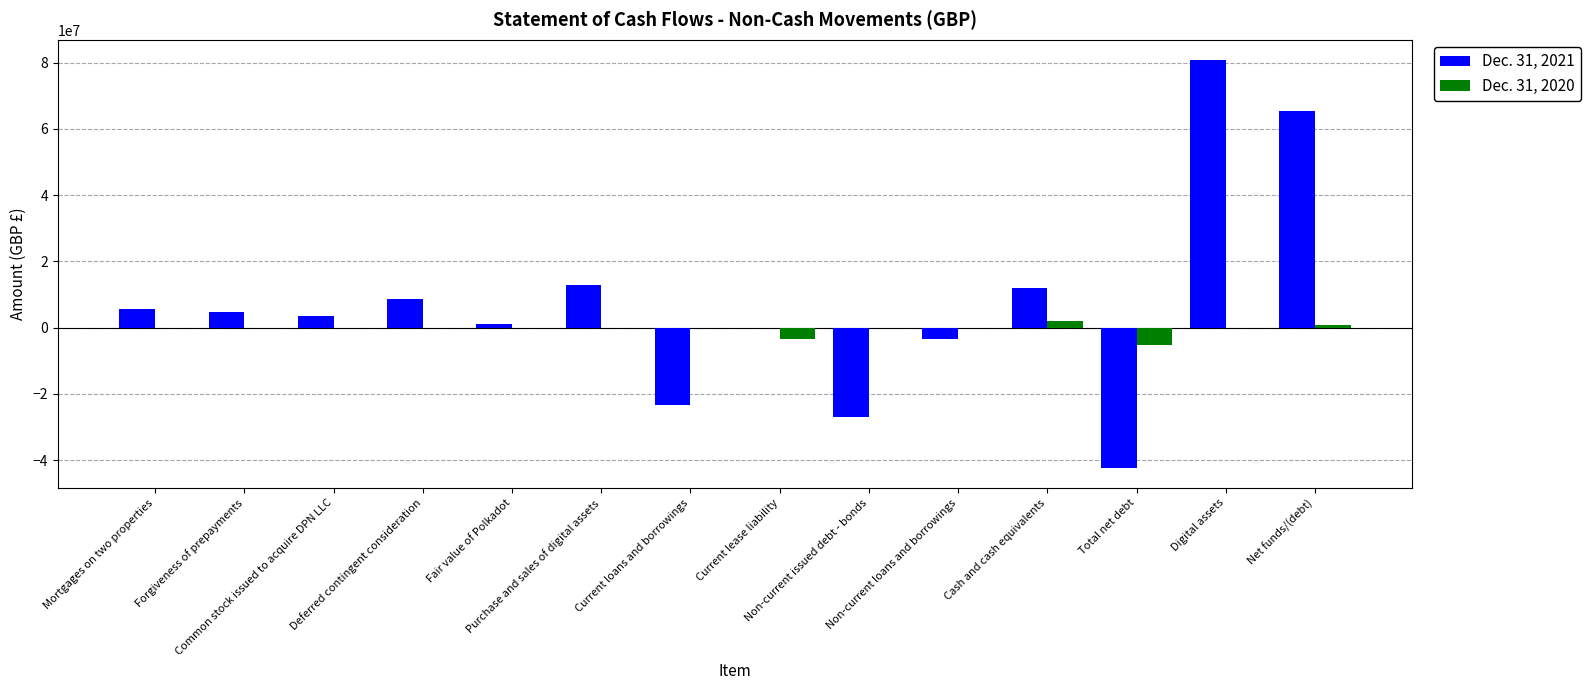

At which category is the sum across all series the highest?

Digital assets